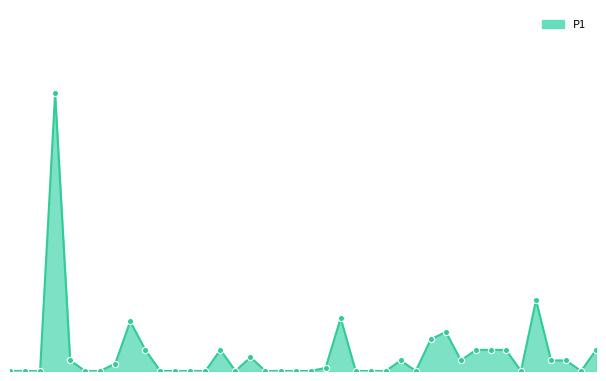

How many lines are shown in the chart?

1